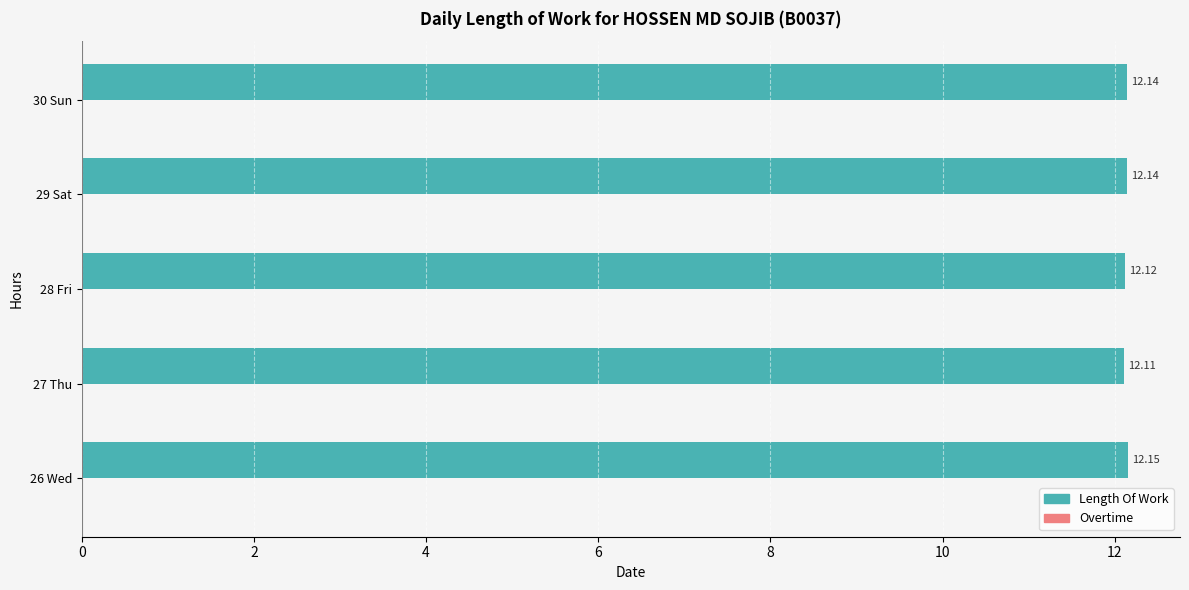

Count the number of categories in the chart.

5